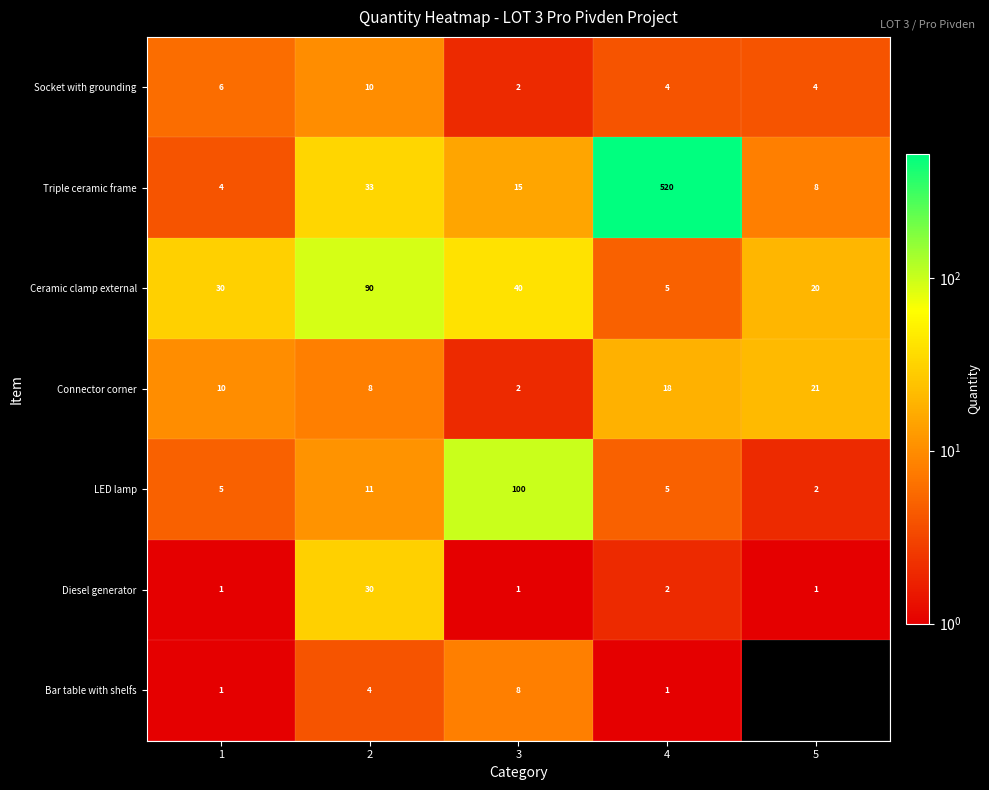

What is the difference between the highest and lowest values at 2?

86